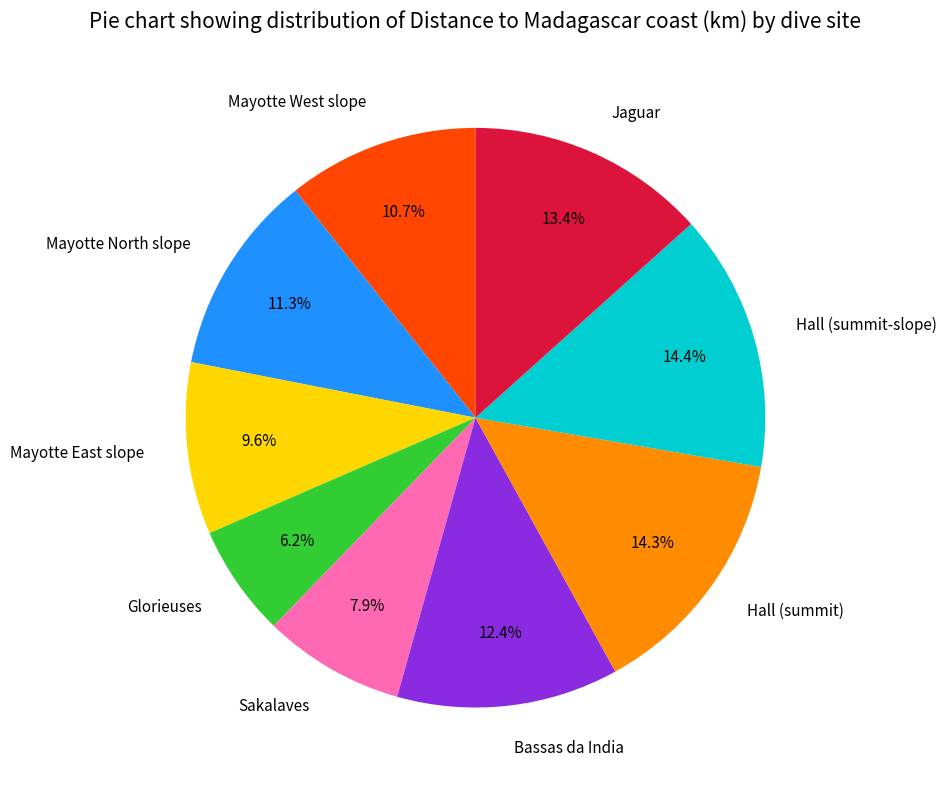

The Bassas da India slice represents 12% of the pie. True or false?

True